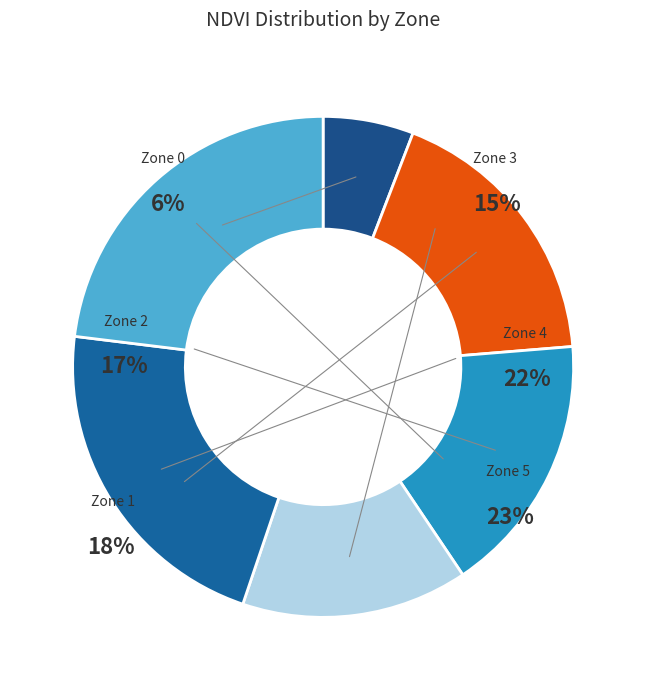

What percentage do Zone 5 and Zone 4 together represent?

44.8%